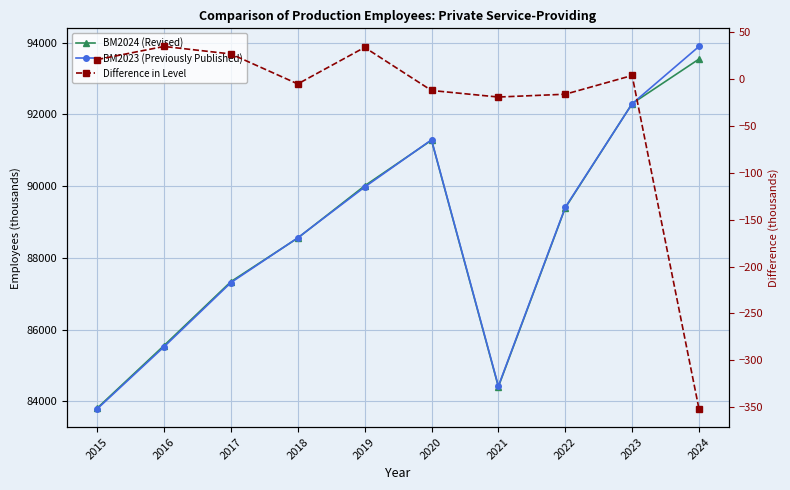

What is the difference between the Difference in Level values at 2021 and 2023?

23